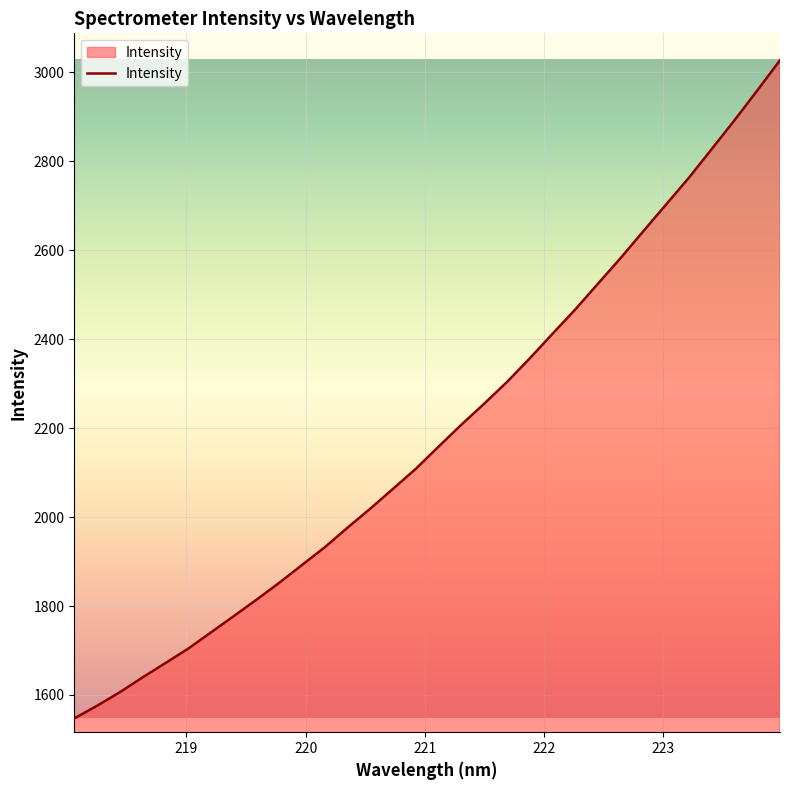

What is the difference between the maximum and minimum values?

1480.0